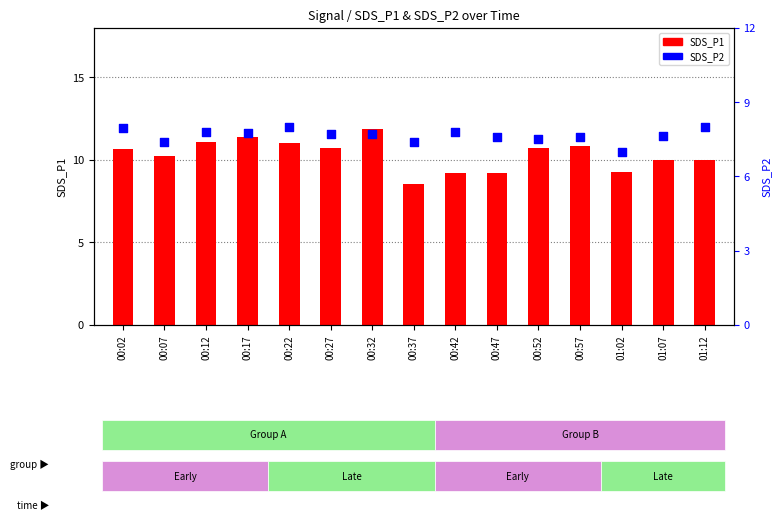

At how many categories does at least one series exceed 7?

15